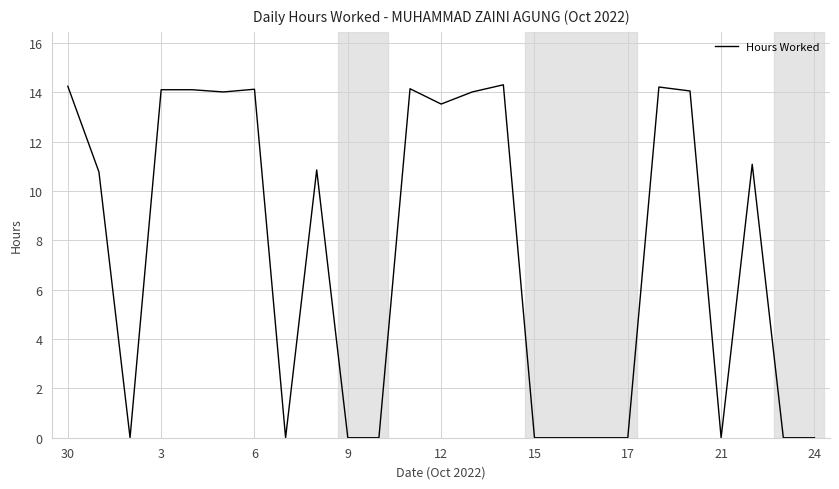

What is the greatest value displayed?

14.3